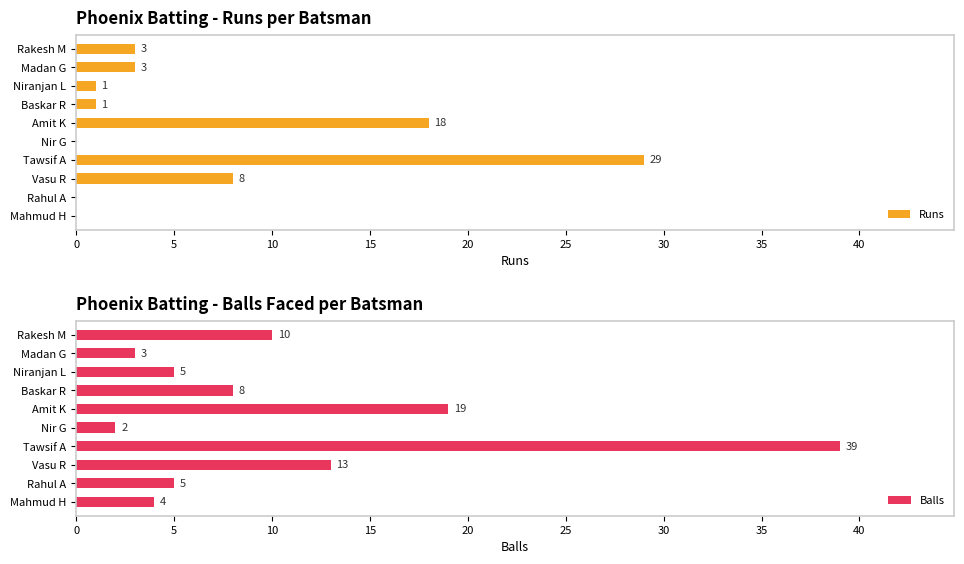

At which label is Runs closest to 14?

Amit K